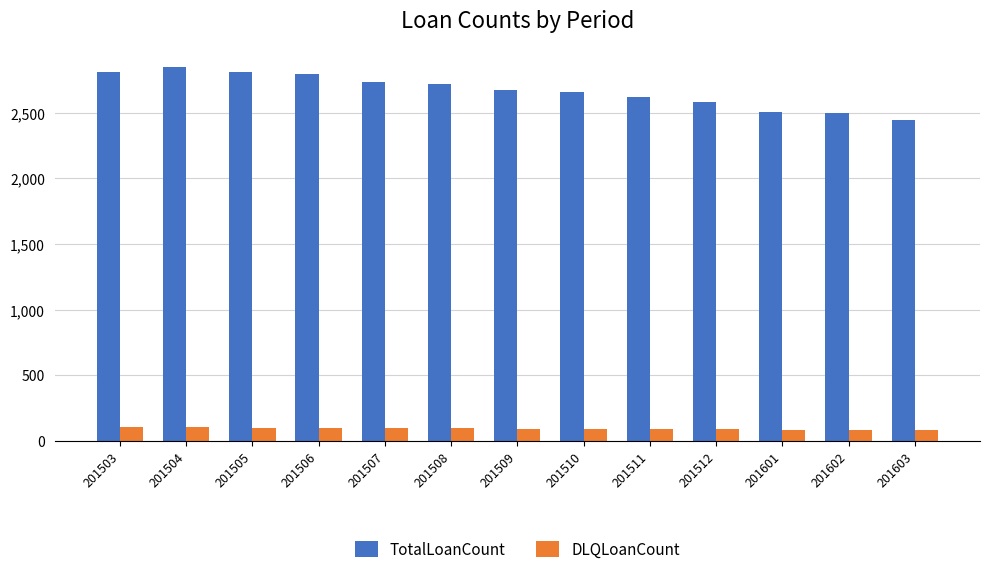

Which series has the largest range (max minus min)?

TotalLoanCount